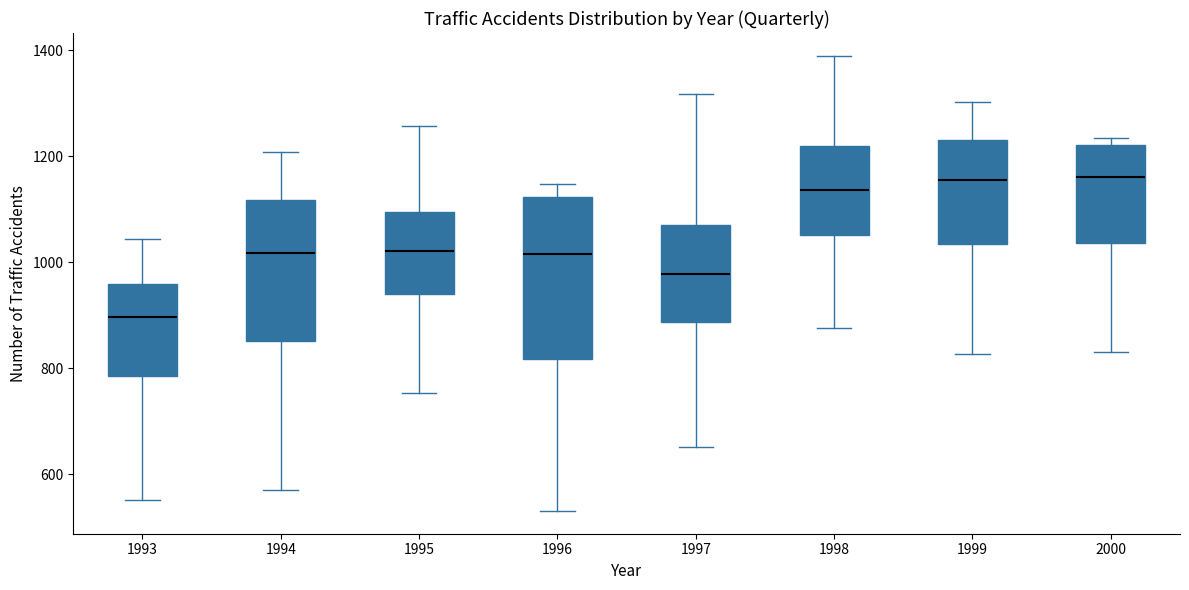

Reading left to right, read every box against the y-axis: the position of its median line, the range the box covers, and the ends of its whiskers. The values are not printed on the chart, so give them approximately, as read against the axis.

1993: median 900, box 780 to 960, whiskers 560 to 1040
1994: median 1020, box 860 to 1120, whiskers 580 to 1200
1995: median 1020, box 940 to 1100, whiskers 760 to 1260
1996: median 1020, box 820 to 1120, whiskers 540 to 1140
1997: median 980, box 880 to 1080, whiskers 660 to 1320
1998: median 1140, box 1060 to 1220, whiskers 880 to 1400
1999: median 1160, box 1040 to 1240, whiskers 820 to 1300
2000: median 1160, box 1040 to 1220, whiskers 840 to 1240